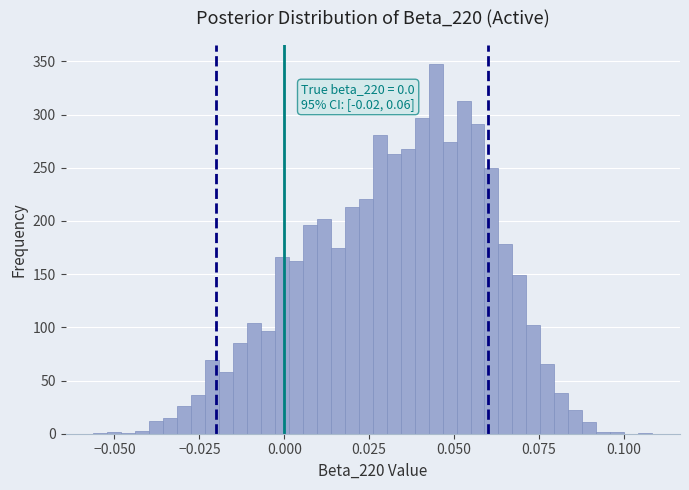

Read against the x-axis, roughly where is the centre of the tallest bar?

0.045